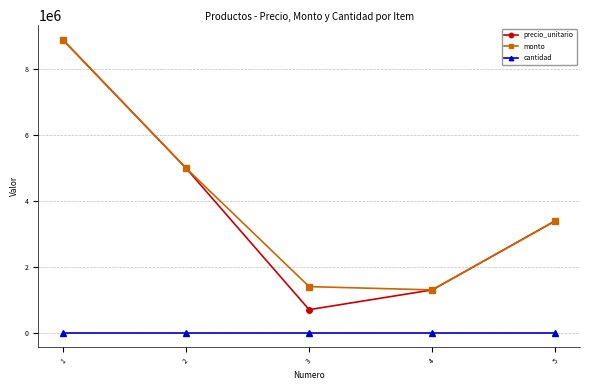

At which label does precio_unitario reach its peak?

1